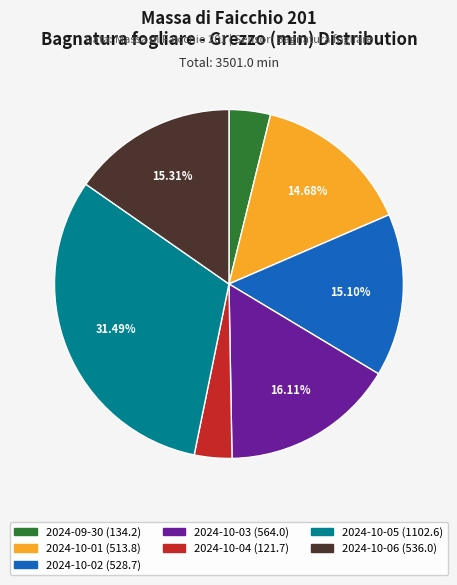

Which slice is the largest?

2024-10-05